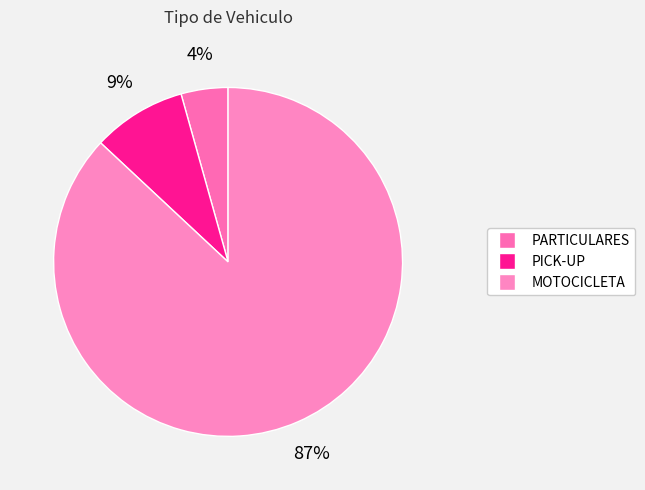

Is it true that PARTICULARES is 4% of the pie?

True